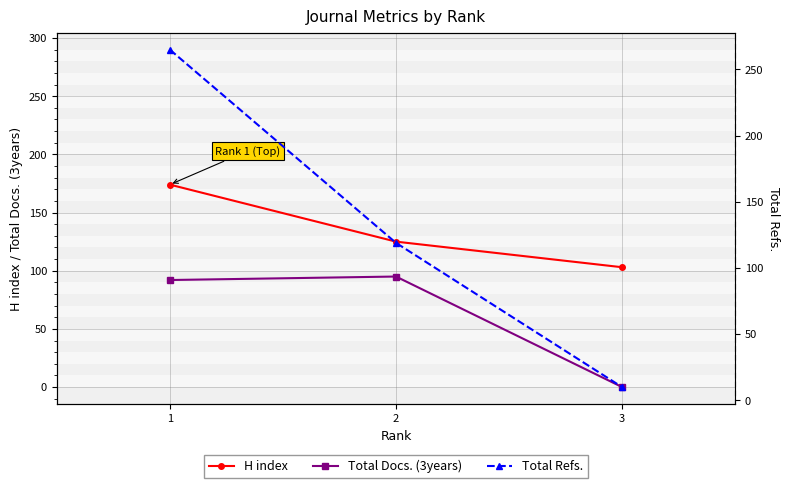

At 1, list the series in order from largest to smallest.

Total Refs., H index, Total Docs. (3years)